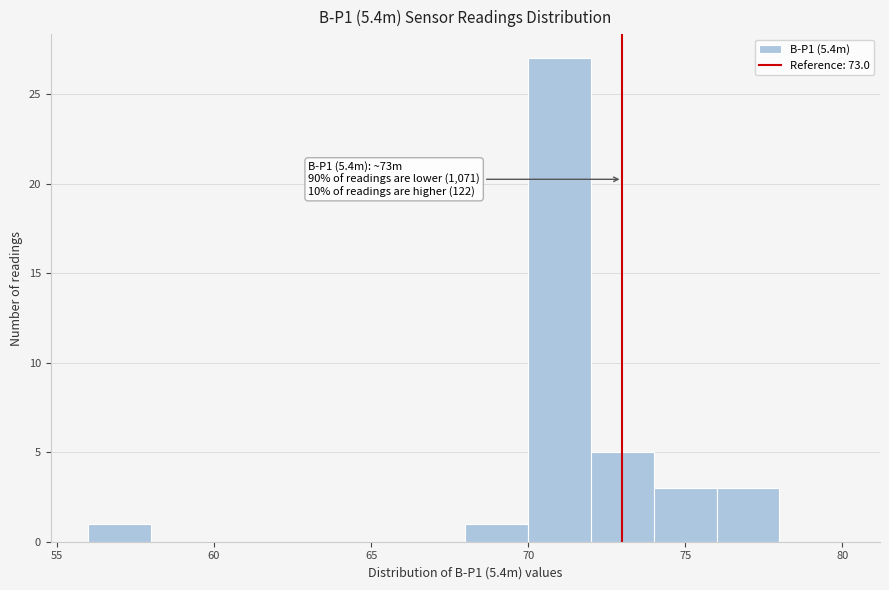

Which range on the x-axis has the tallest bar?

70 to 72